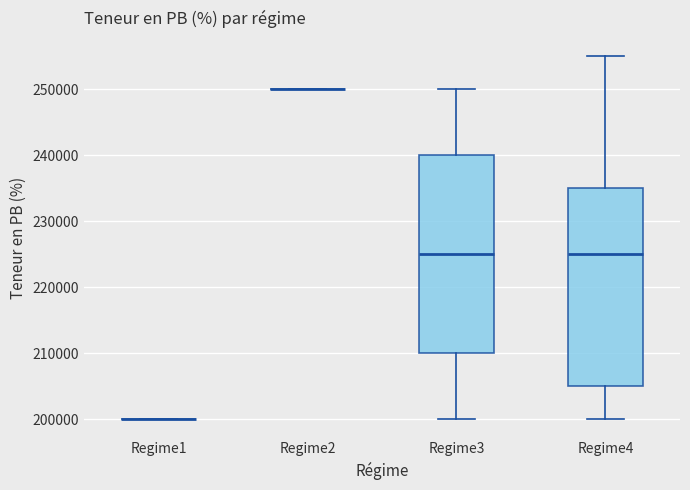

Reading left to right, read every box against the y-axis: the position of its median line, the range the box covers, and the ends of its whiskers. The values are not printed on the chart, so give them approximately, as read against the axis.

Regime1: box collapsed to a line at 200000, whiskers 200000 to 200000
Regime2: box collapsed to a line at 250000, whiskers 250000 to 250000
Regime3: median 225000, box 210000 to 240000, whiskers 200000 to 250000
Regime4: median 225000, box 205000 to 235000, whiskers 200000 to 255000